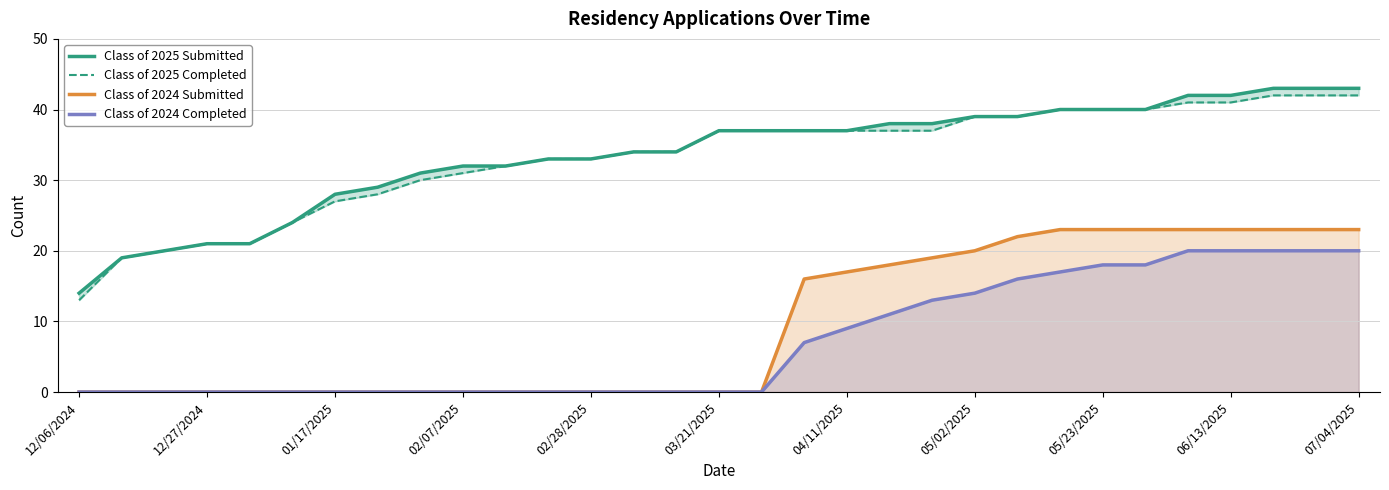

Is it true that Class of 2024 Submitted equals 0 at 12/27/2024?

True